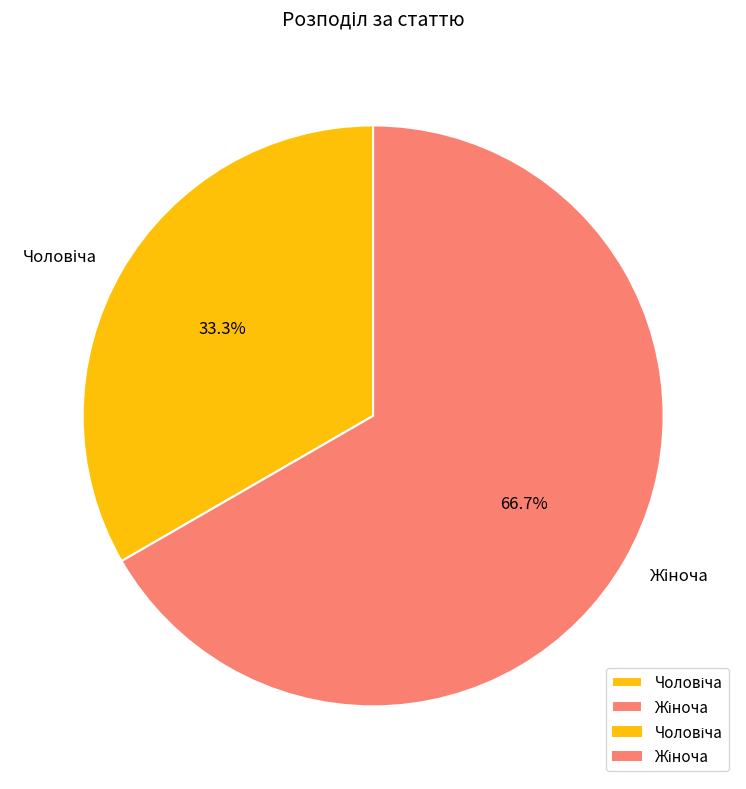

Is there a majority slice in this chart?

Yes